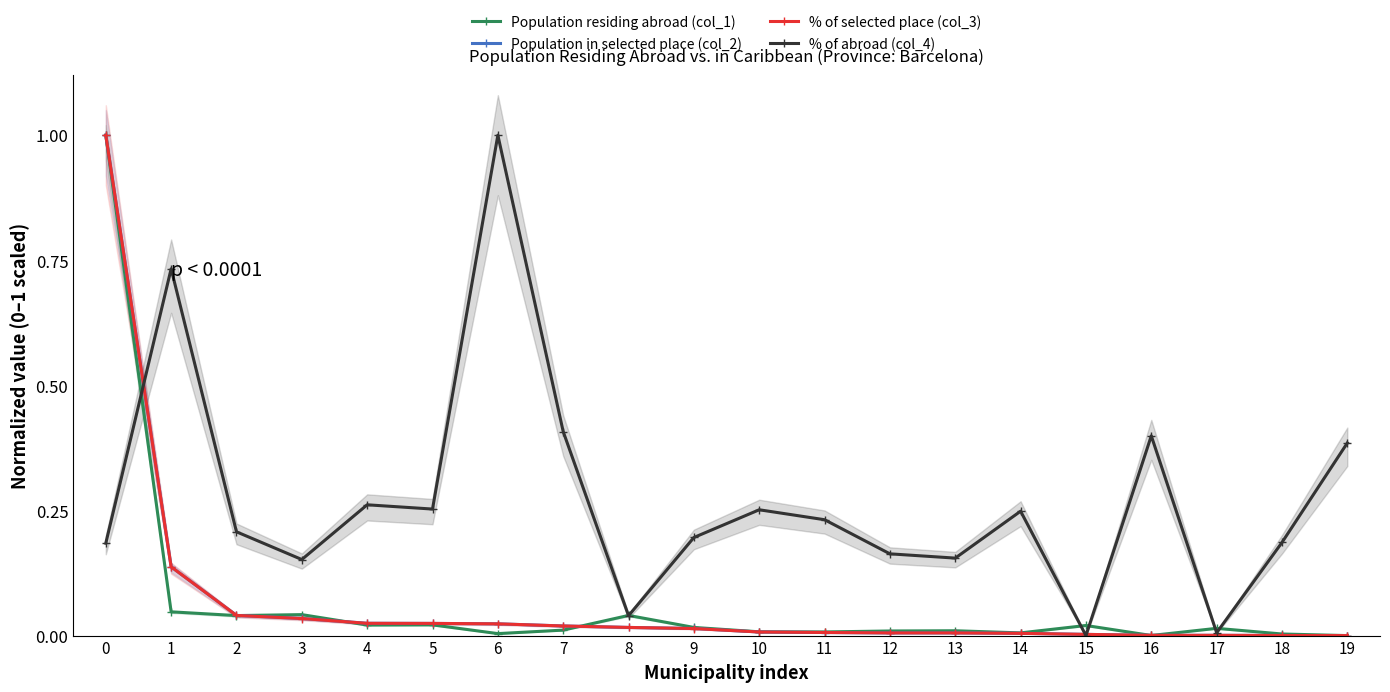

In Population residing abroad (col_1), how many points are lower than both neighbors (excluding endpoints)?

6